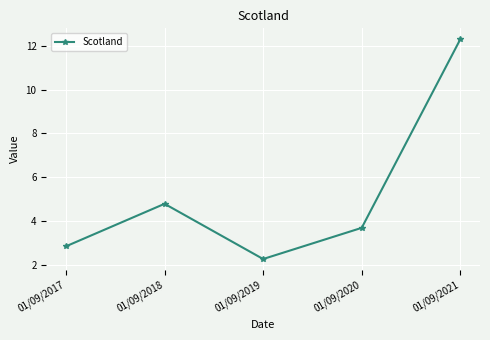

How many distinct data groups are displayed?

1